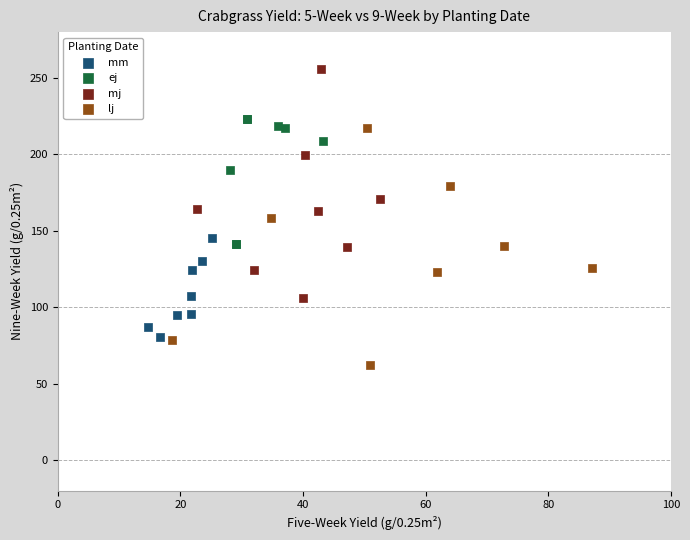

Which series reaches the minimum Y coordinate?

lj